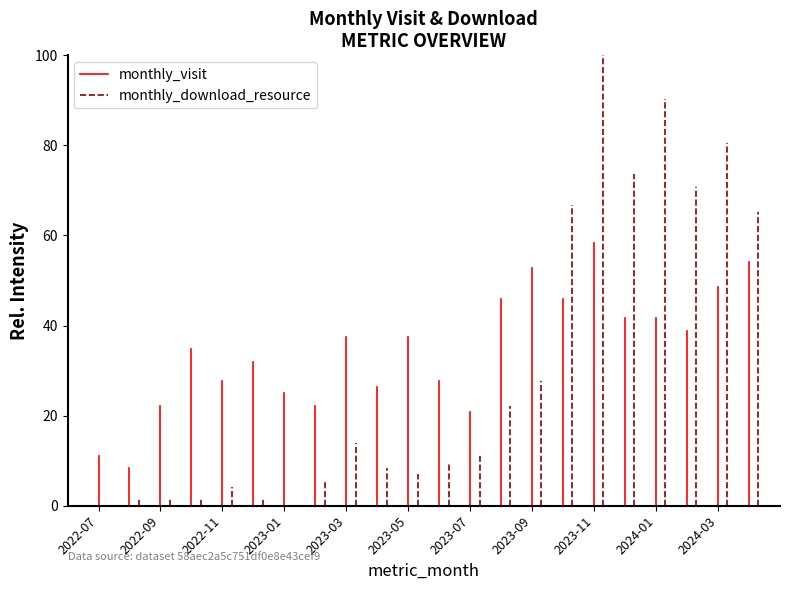

Between 2022-07 and 2022-09, which series saw the biggest shift?

monthly_visit